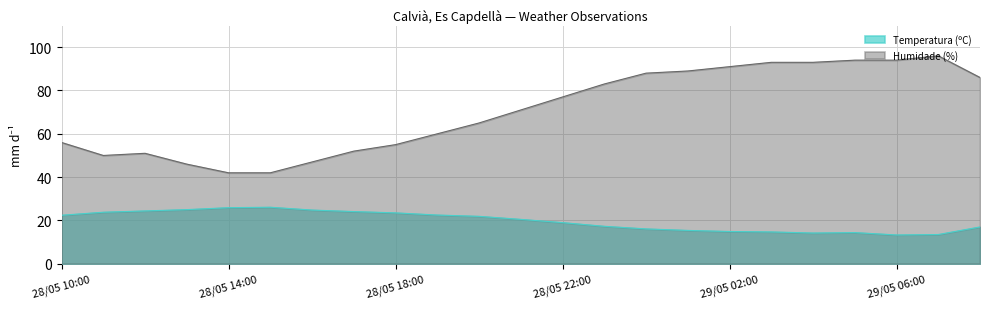

What position from the left is 29/05 02:00?

17